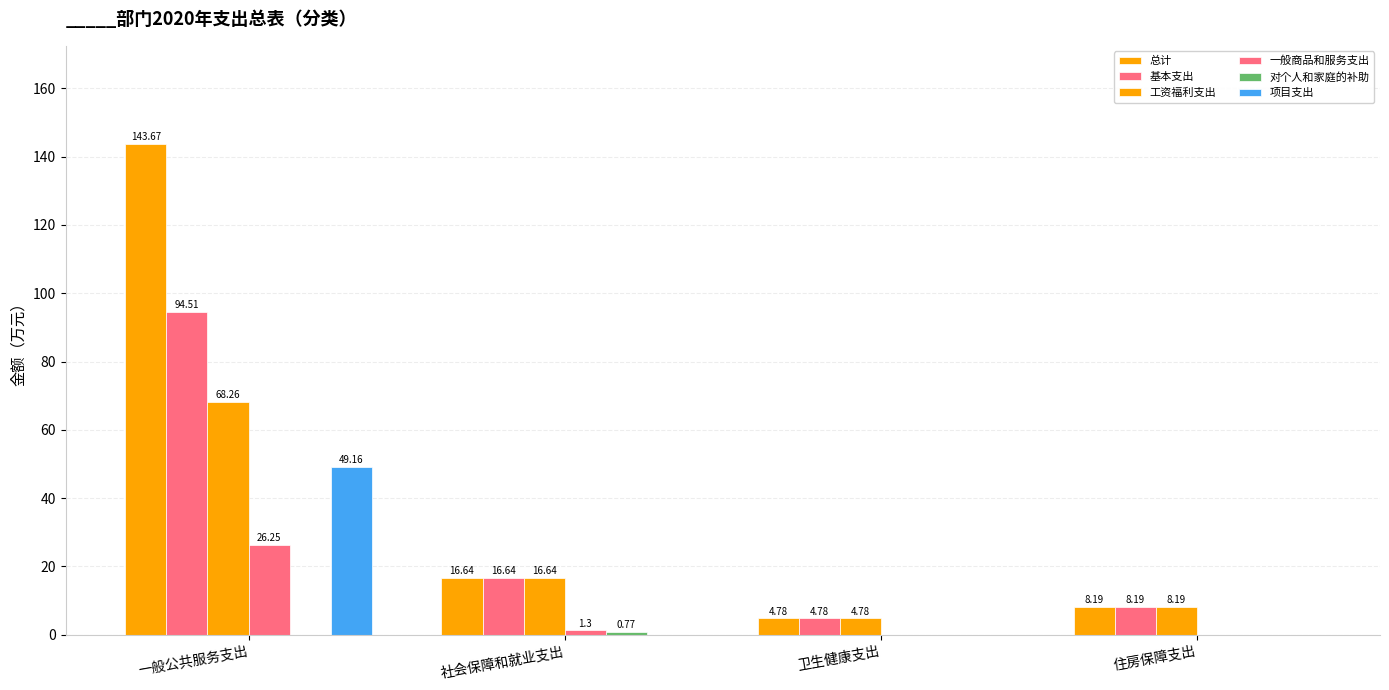

Reading right to left, list all the values displayed in this chart.

总计: 8.2	4.8	16.6	143.7
基本支出: 8.2	4.8	16.6	94.5
工资福利支出: 8.2	4.8	16.6	68.3
一般商品和服务支出: 0.0	0.0	1.3	26.2
对个人和家庭的补助: 0.0	0.0	0.8	0.0
项目支出: 0.0	0.0	0.0	49.2